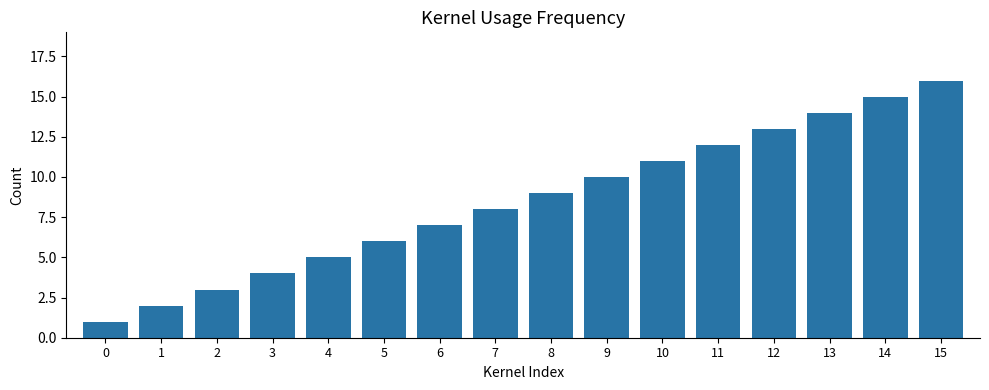

Between 10 and 14, which is larger?

14